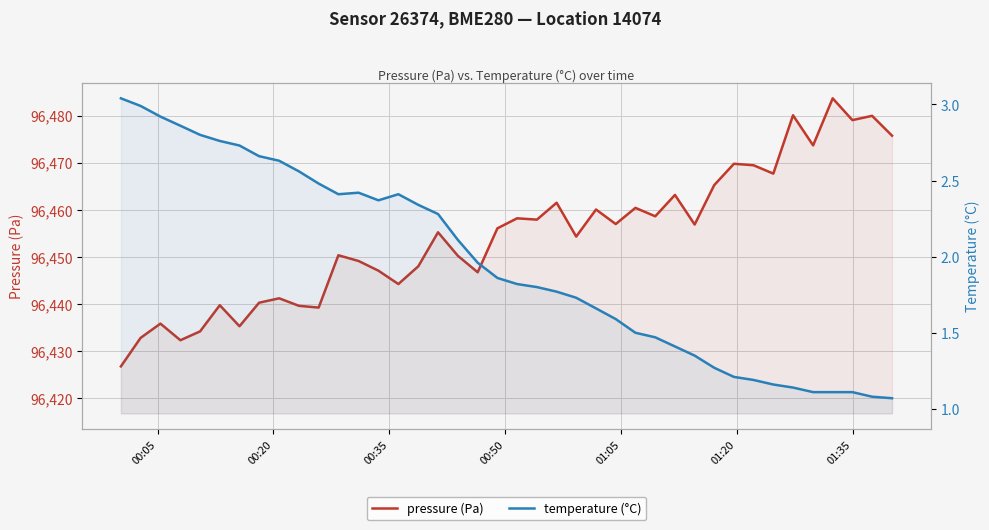

True or false: pressure (Pa) and temperature (°C) cross at least once.

False